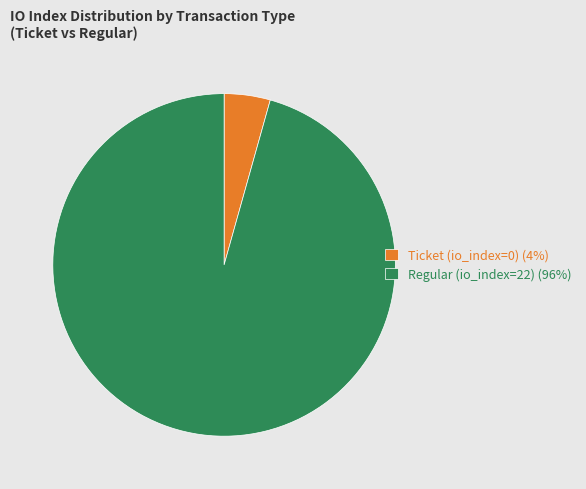

How many segments does this pie chart have?

2